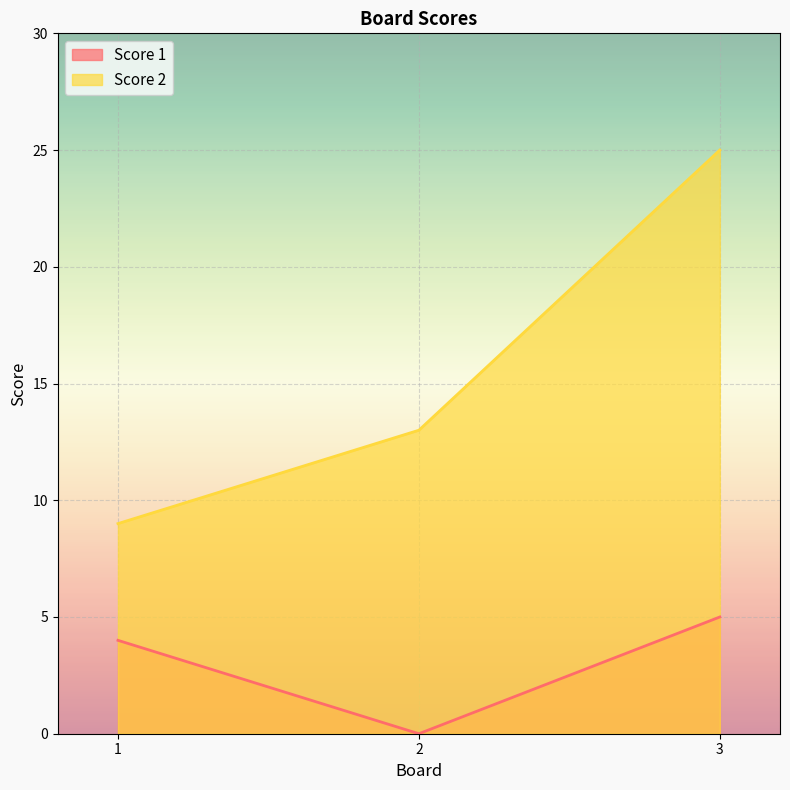

How many data points in Score 2 are less than 13?

1